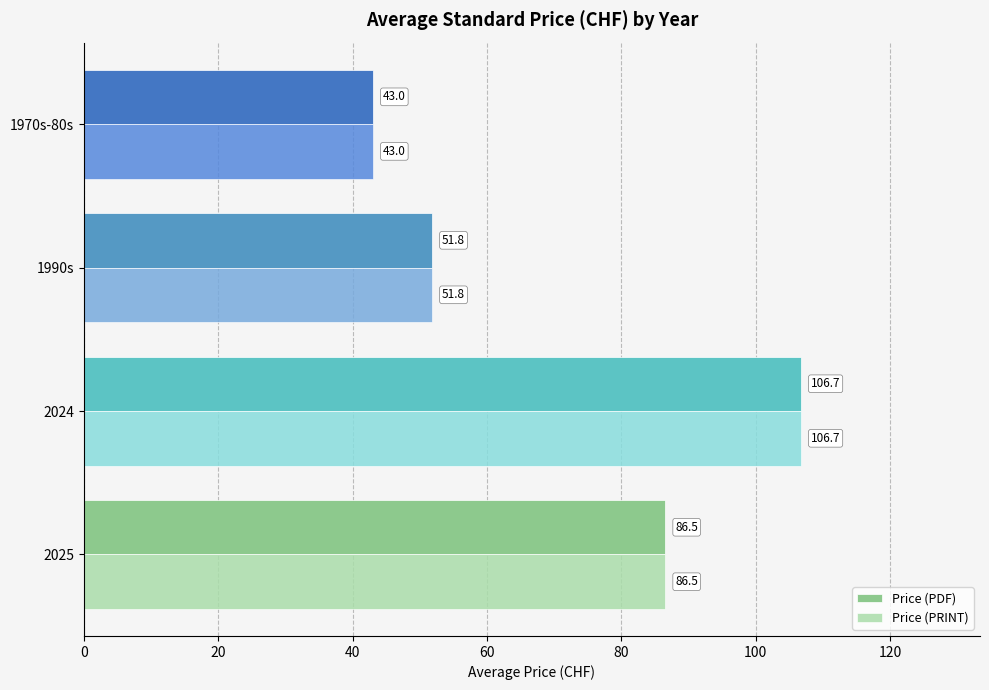

How many values in the Price (PDF) series are below 86?

2